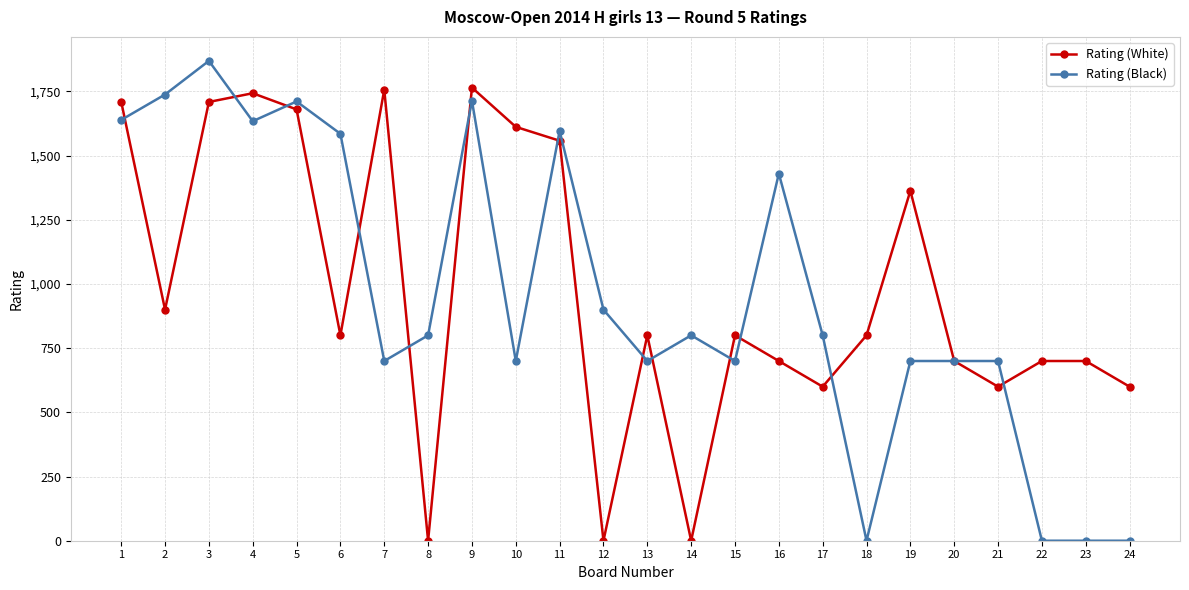

Rank the series at 10 from lowest to highest value.

Rating (Black), Rating (White)